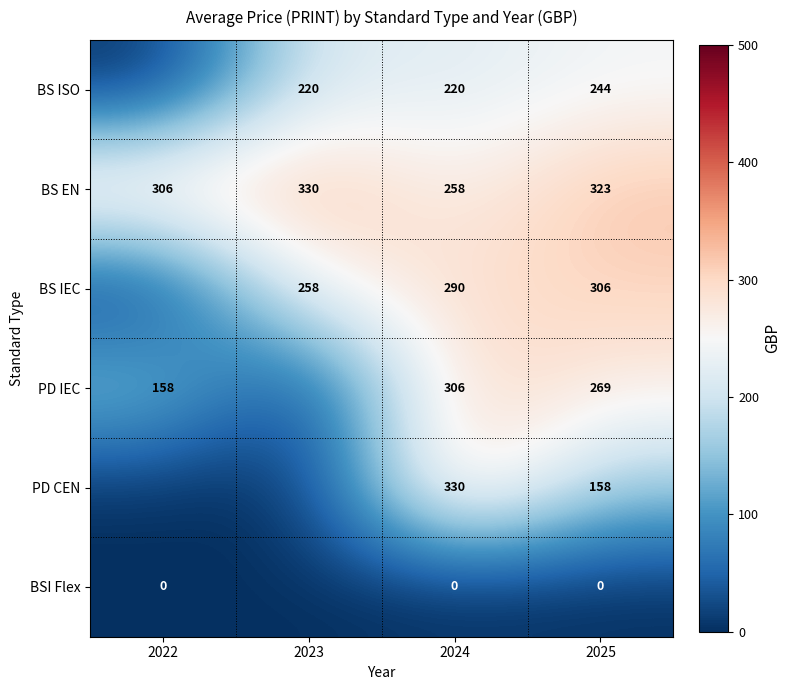

What is the total value across all series at 2025?

1300